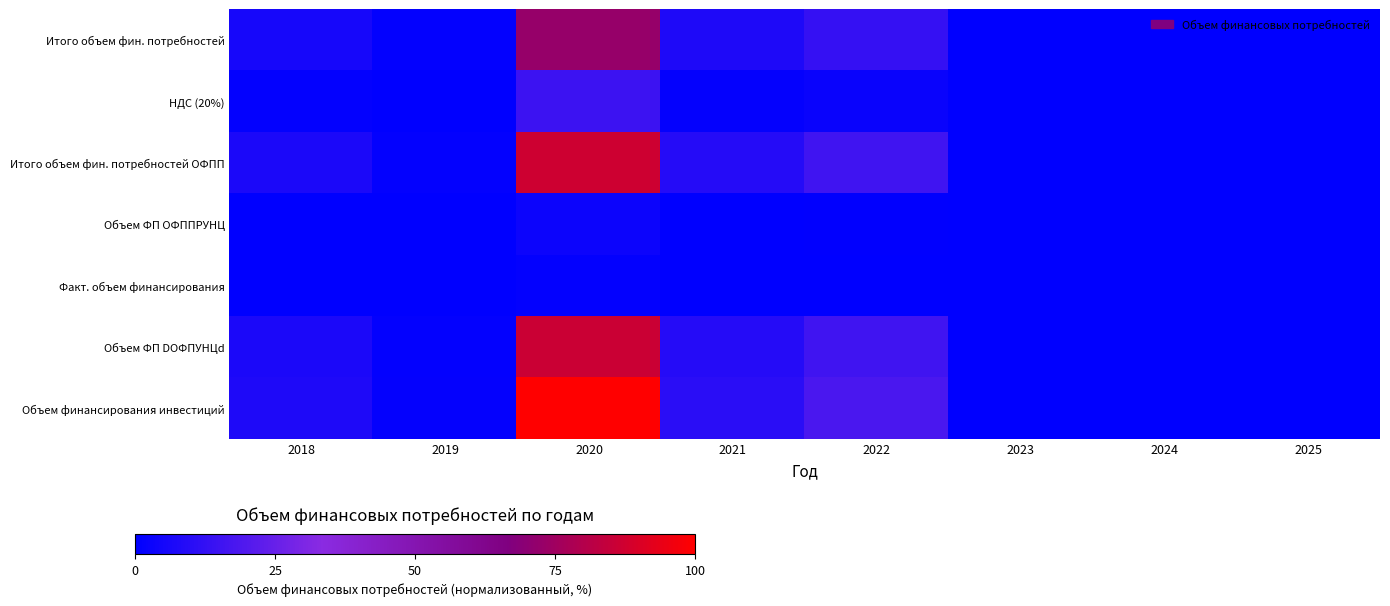

What is the greatest value displayed?

100.0